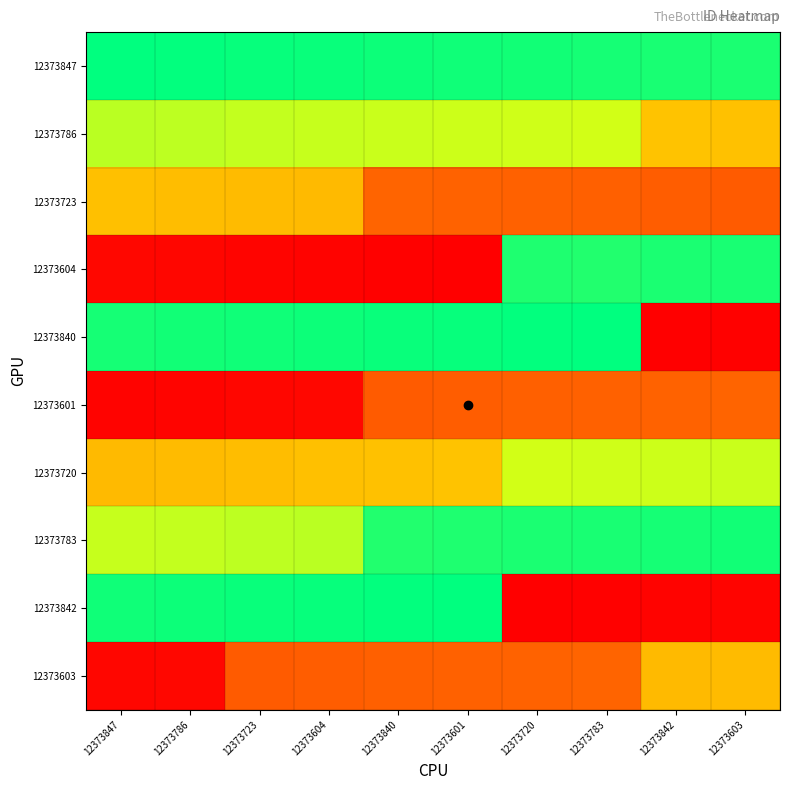

How many distinct data groups are displayed?

10